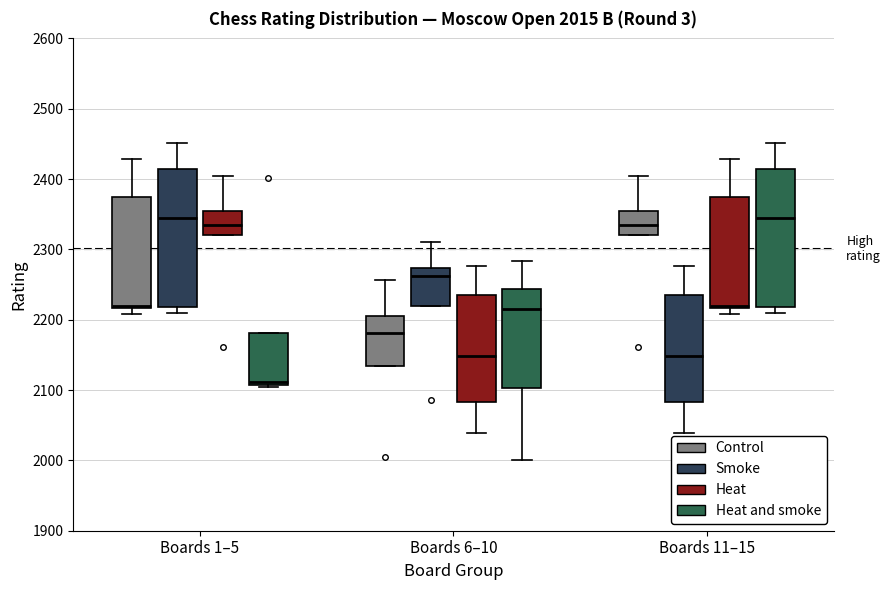

Which box has the lowest median line?

Boards 1–5 (Heat and smoke)